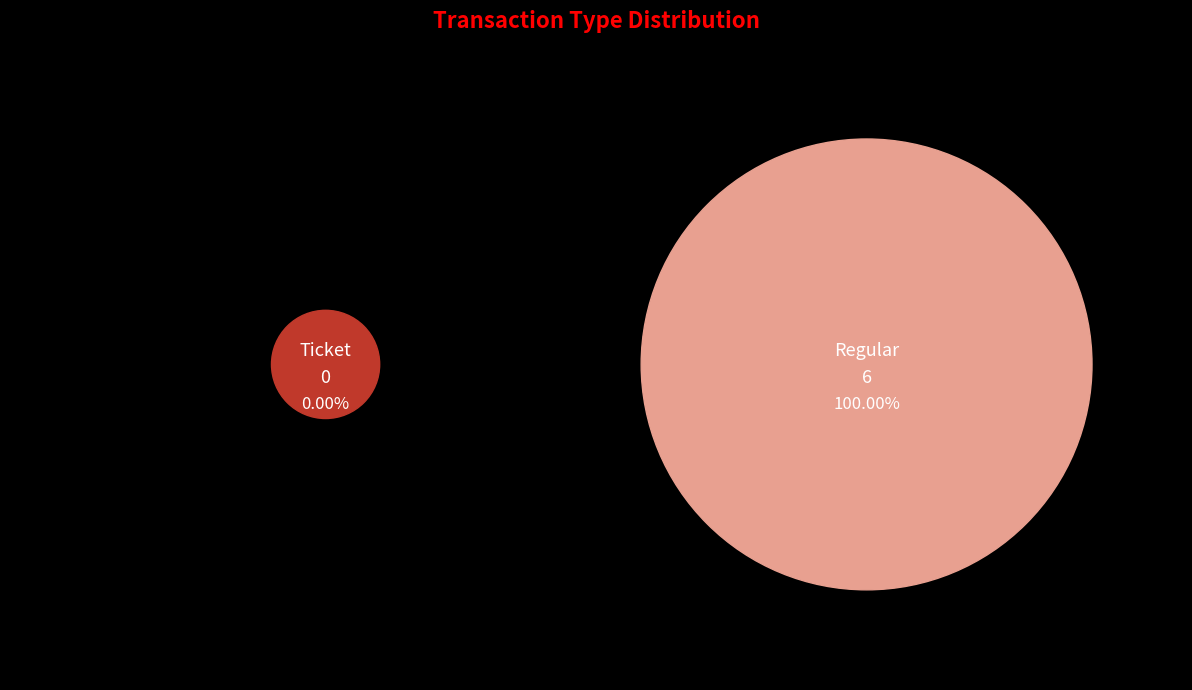

To the nearest percent, what is the difference between the largest and smallest slice percentages?

100%